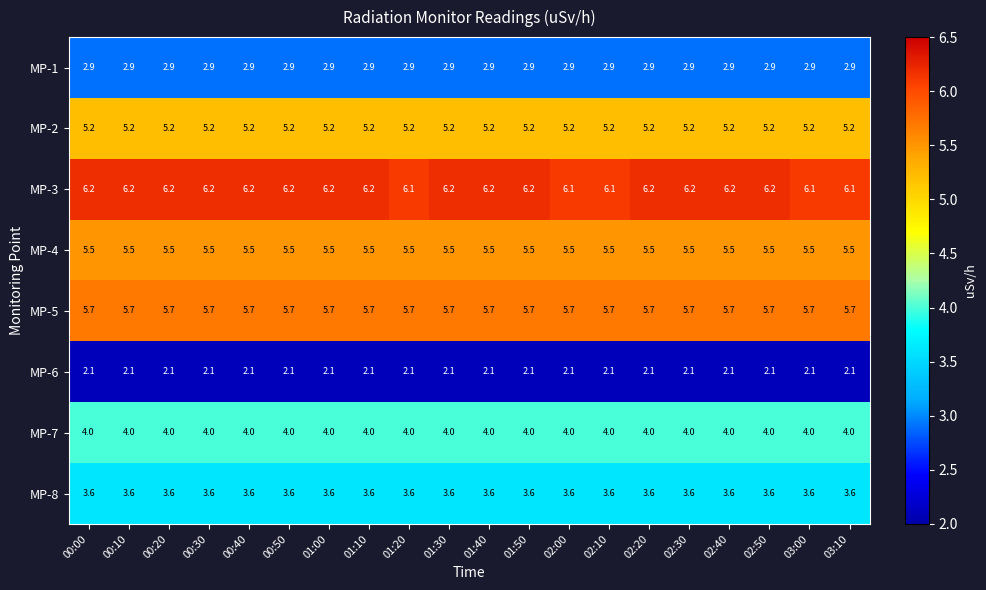

Read the MP-8 value at 02:30.

3.6